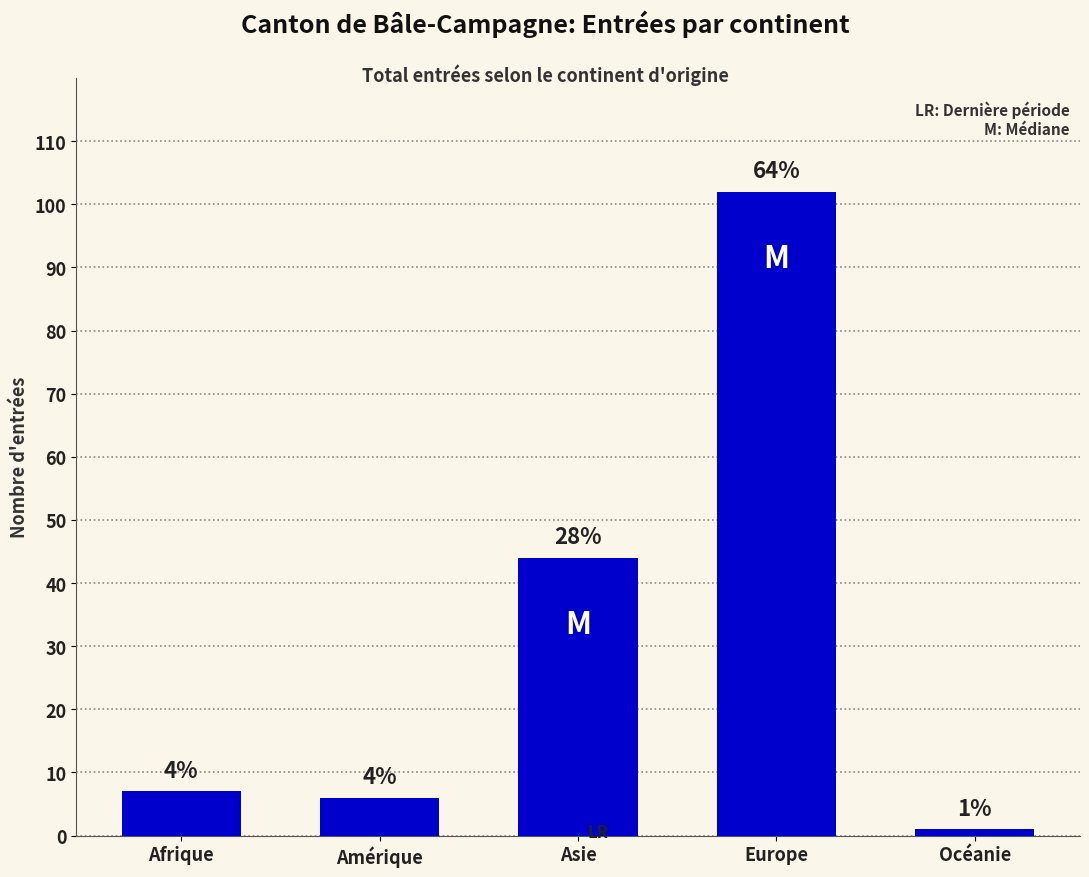

What is the change in value from Afrique to Océanie?

-6